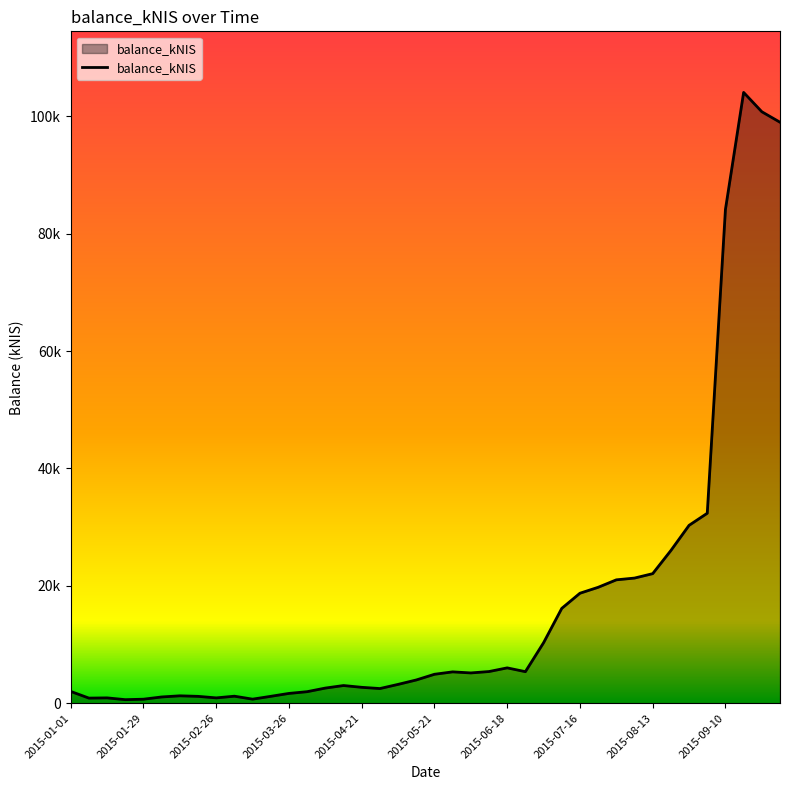

Does the chart display data point markers on the line(s)?

No